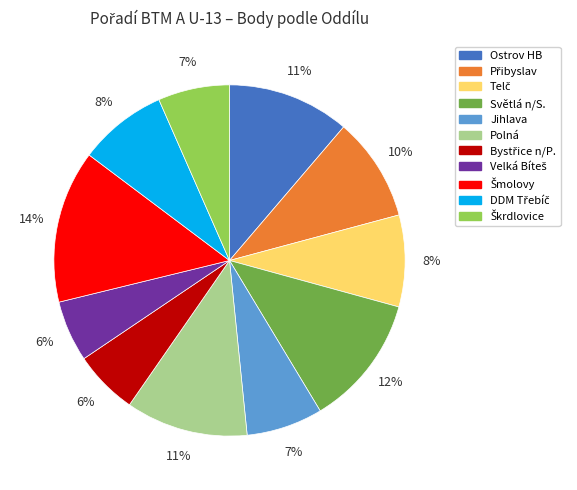

What percentage is the Ostrov HB slice, to the nearest percent?

11%